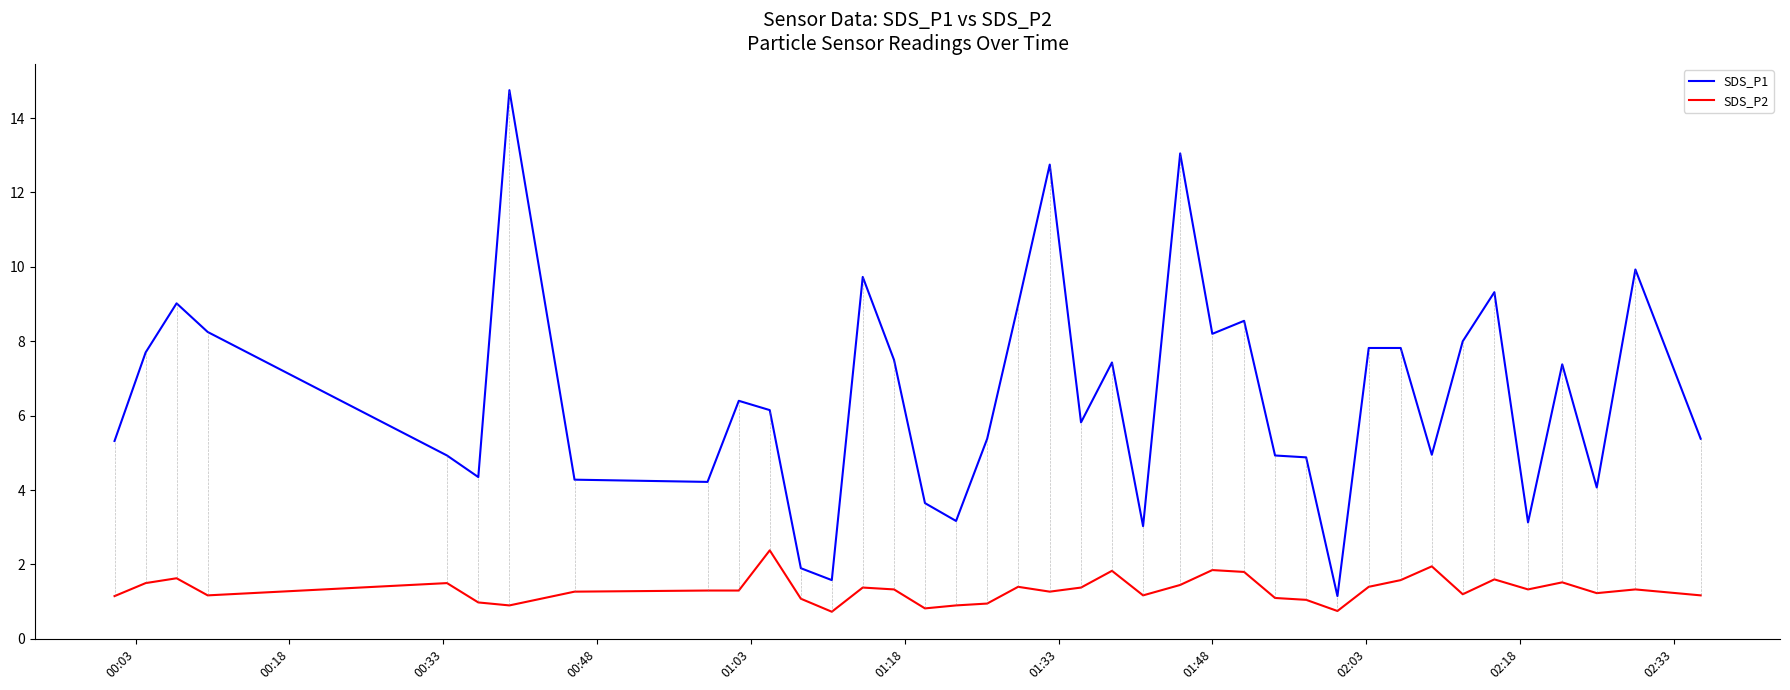

Which series has the largest range (max minus min)?

SDS_P1